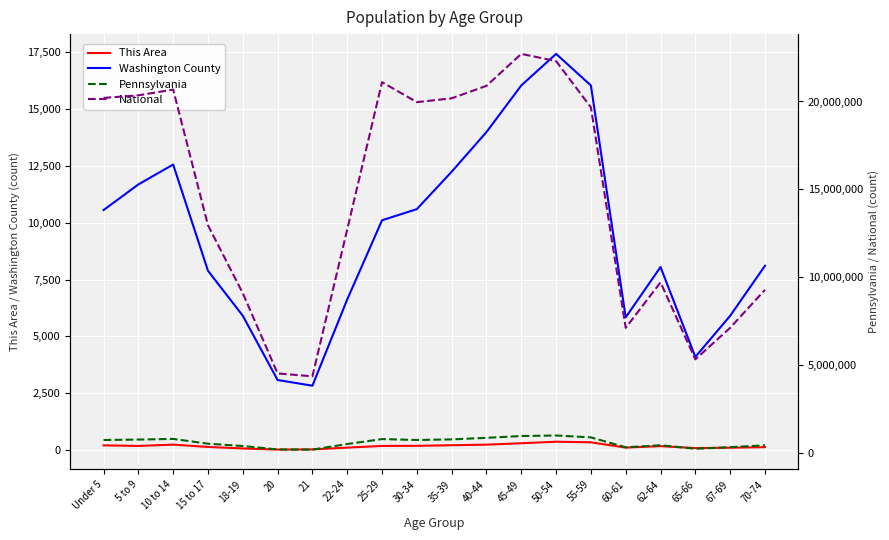

Reading right to left, transcribe all the data shown in this chart.

This Area: 70-74=133	67-69=110	65-66=91	62-64=179	60-61=115	55-59=347	50-54=373	45-49=306	40-44=244	35-39=219	30-34=192	25-29=187	22-24=114	21=35	20=27	18-19=77	15 to 17=142	10 to 14=246	5 to 9=187	Under 5=213
Washington County: 70-74=8107	67-69=5908	65-66=4101	62-64=8053	60-61=5840	55-59=16033	50-54=17421	45-49=16034	40-44=13985	35-39=12241	30-34=10598	25-29=10107	22-24=6626	21=2835	20=3086	18-19=5911	15 to 17=7888	10 to 14=12558	5 to 9=11682	Under 5=10556
Pennsylvania: 70-74=426536	67-69=321379	65-66=231623	62-64=430721	60-61=312575	55-59=879048	50-54=984641	45-49=955763	40-44=851382	35-39=764287	30-34=729592	25-29=781527	22-24=498947	21=183257	20=191942	18-19=387235	15 to 17=517831	10 to 14=791151	5 to 9=753635	Under 5=729538
National: 70-74=9278166	67-69=7115361	65-66=5319902	62-64=9704197	60-61=7113727	55-59=19664805	50-54=22298125	45-49=22708591	40-44=20890964	35-39=20179642	30-34=19962099	25-29=21101849	22-24=12712576	21=4354294	20=4519129	18-19=9086089	15 to 17=12954254	10 to 14=20677194	5 to 9=20348657	Under 5=20201362